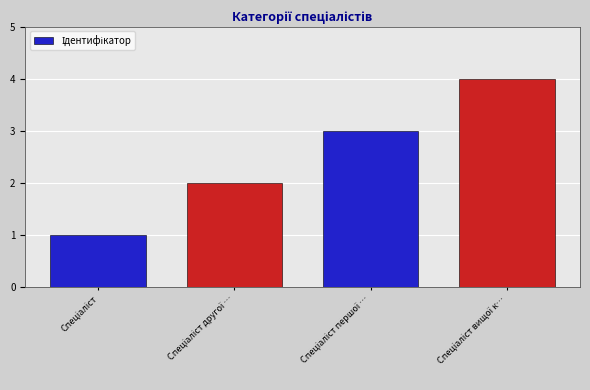

What is the sum of all values?

10